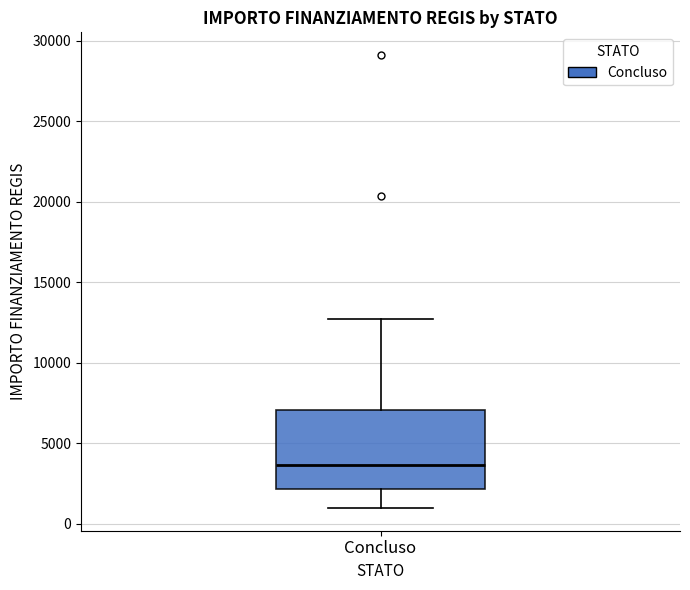

Where is the lower edge of the box for Concluso on the y-axis? The values are not printed on the chart, so give them approximately, as read against the axis.

2000